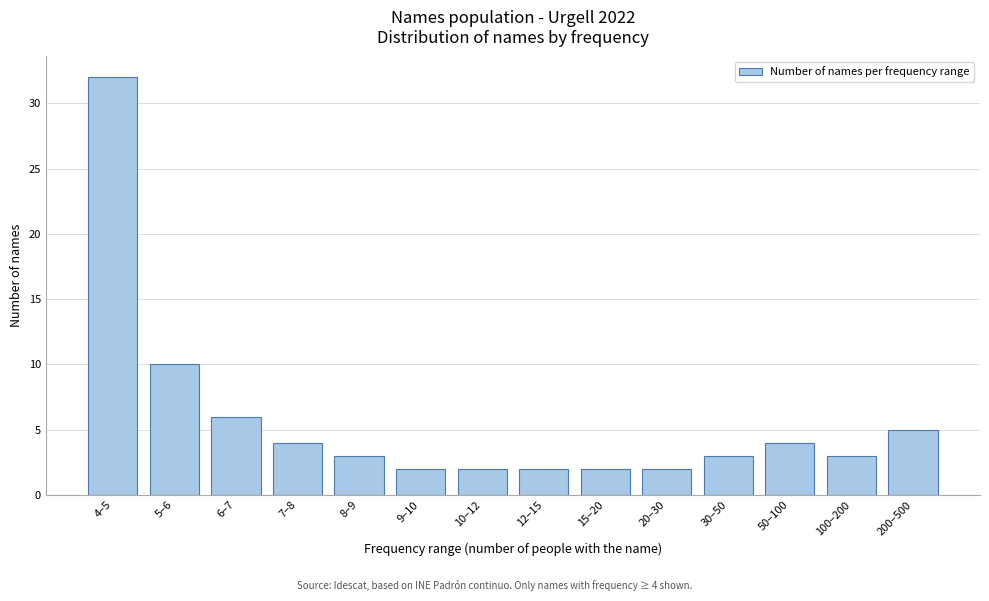

Reading left to right, extract all data points from this chart.

4–5=32	5–6=10	6–7=6	7–8=4	8–9=3	9–10=2	10–12=2	12–15=2	15–20=2	20–30=2	30–50=3	50–100=4	100–200=3	200–500=5